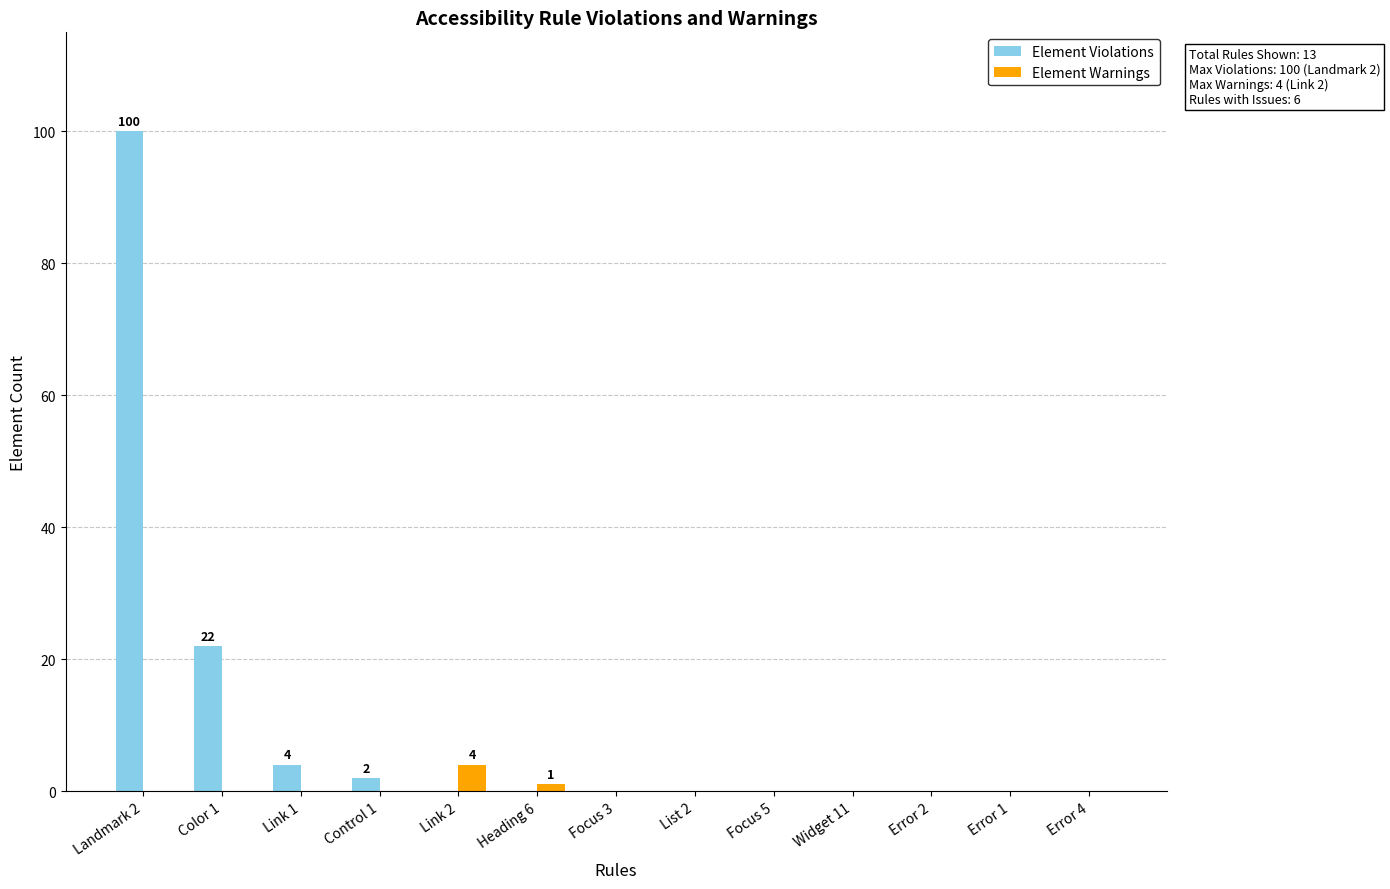

The value of Element Violations at Focus 5 is 0. True or false?

True